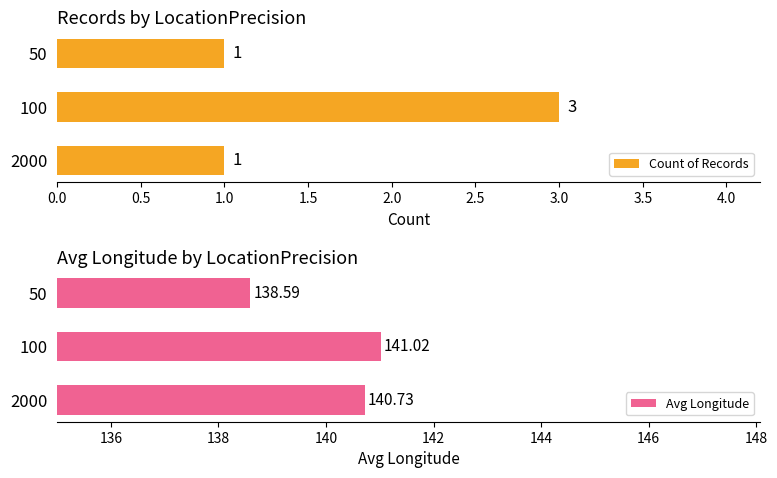

What is the maximum value for Count of Records?

3